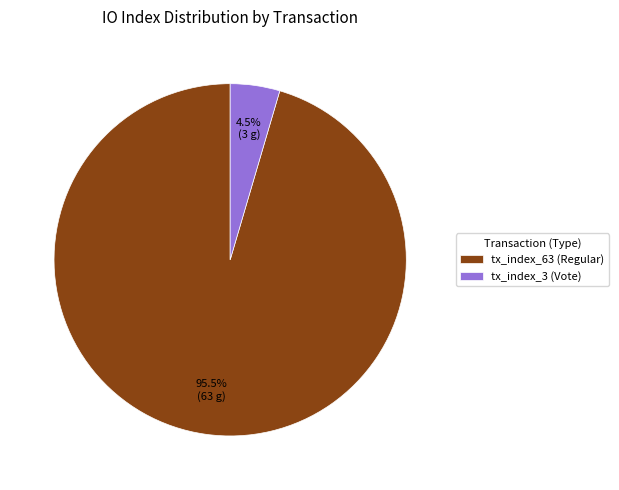

How much of the chart is everything except tx_index_63 (Regular)?

4.5%